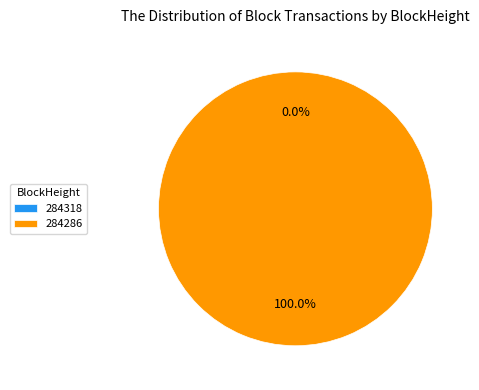

Rank the categories by value from lowest to highest.

284318, 284286